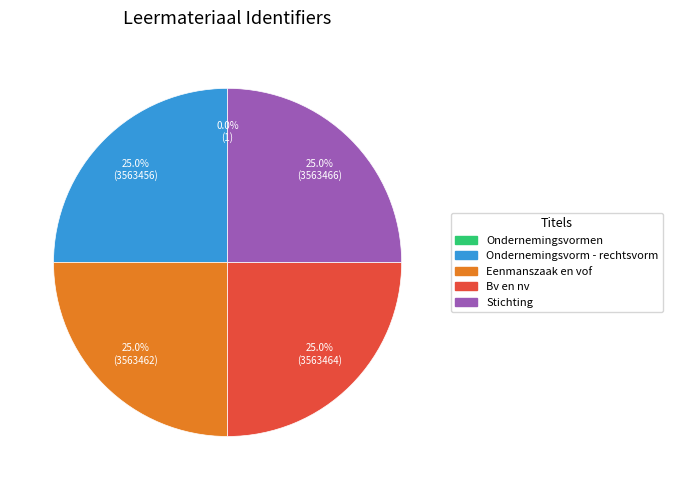

Is there any slice that represents more than half of the pie?

No